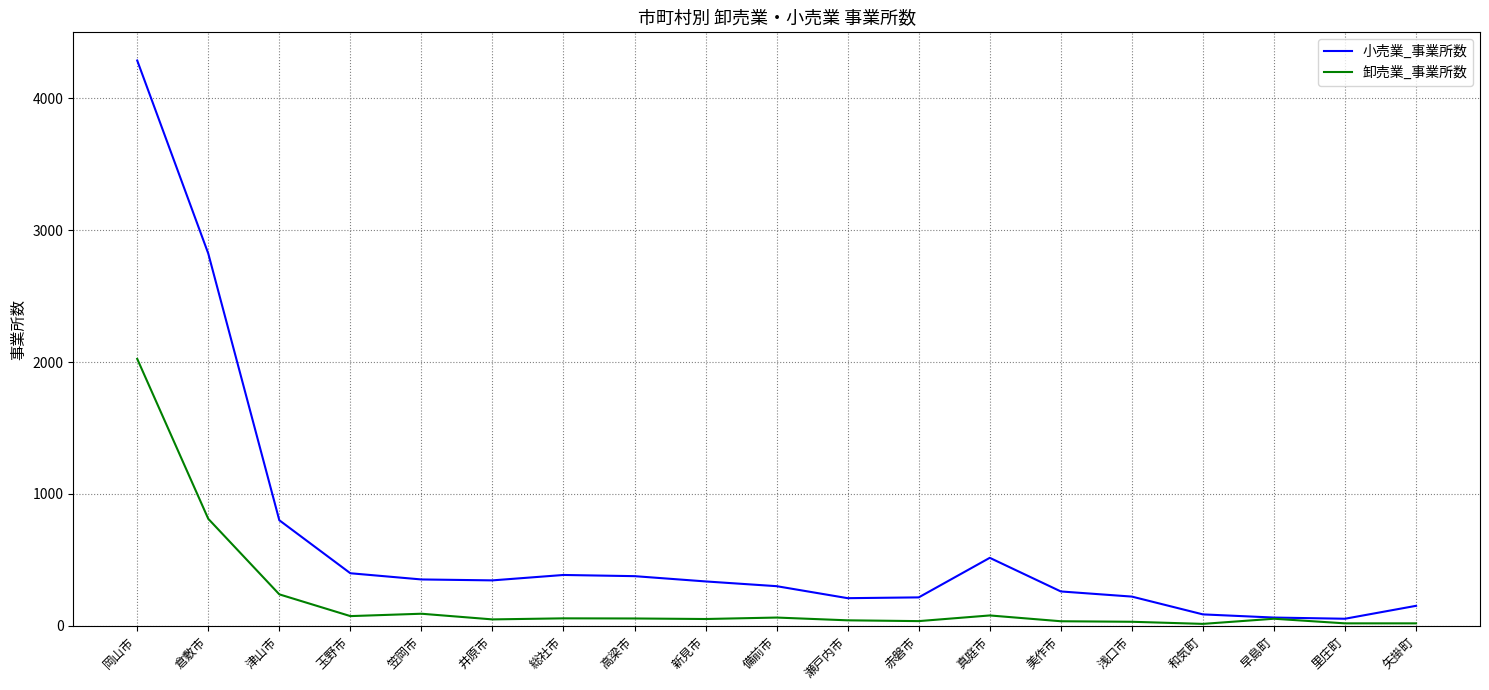

What position from the right is 真庭市?

7